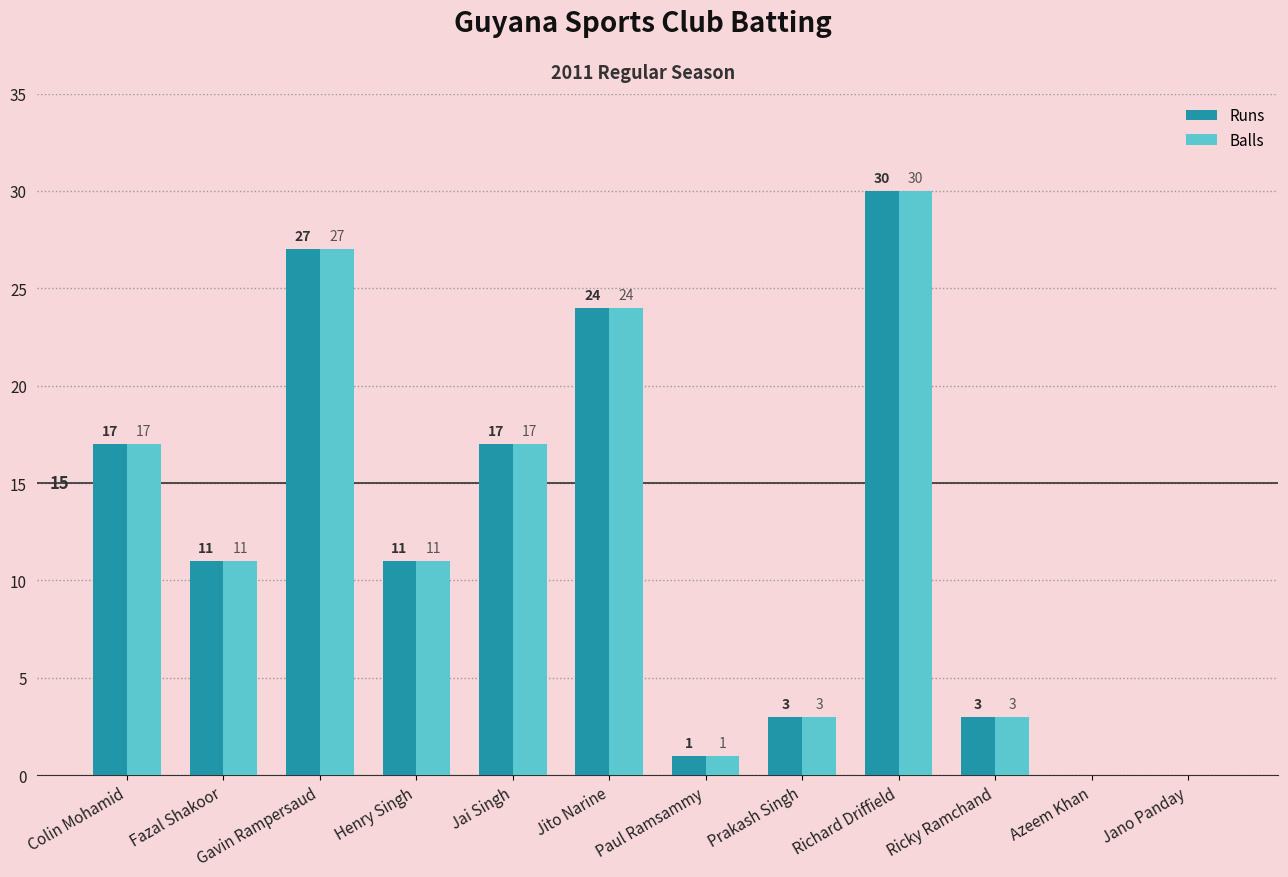

At which label does Runs first exceed 11?

Colin Mohamid